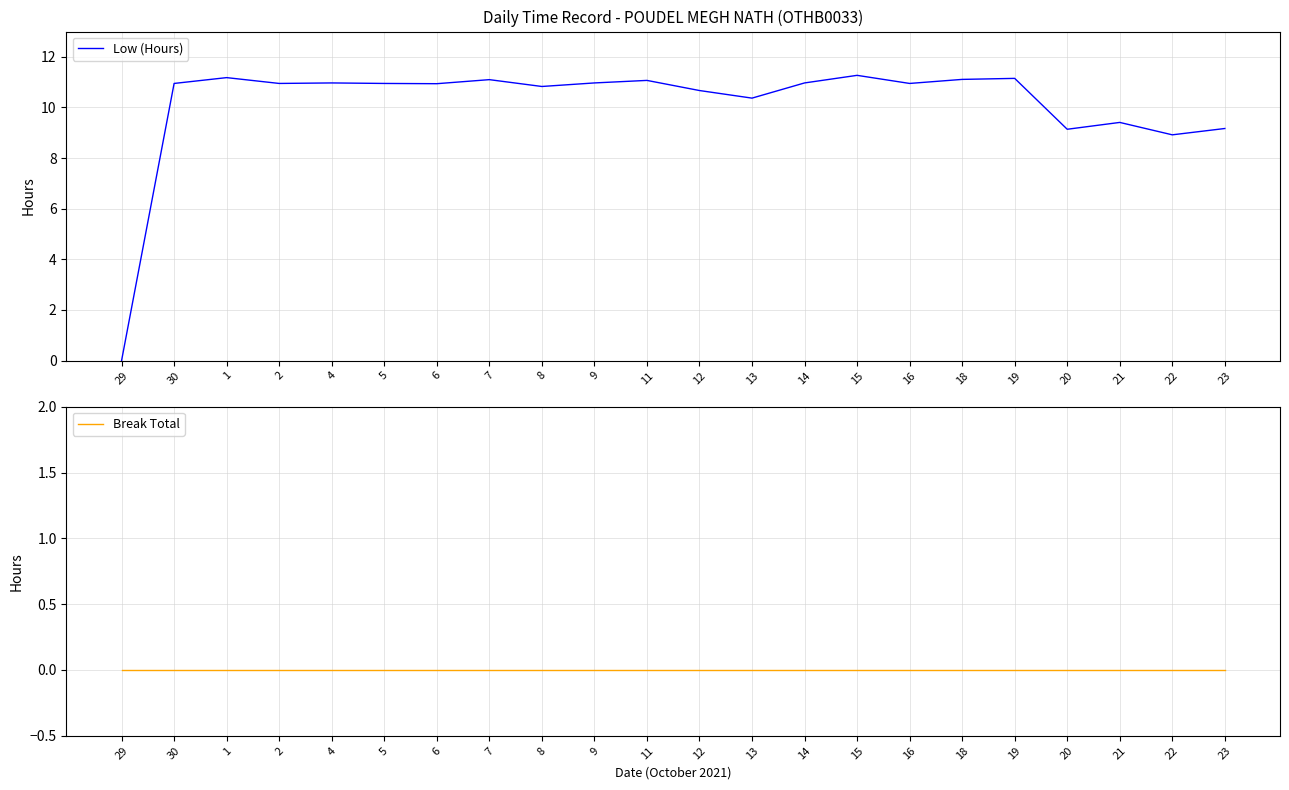

True or false: Break Total and Low (Hours) cross at least once.

False